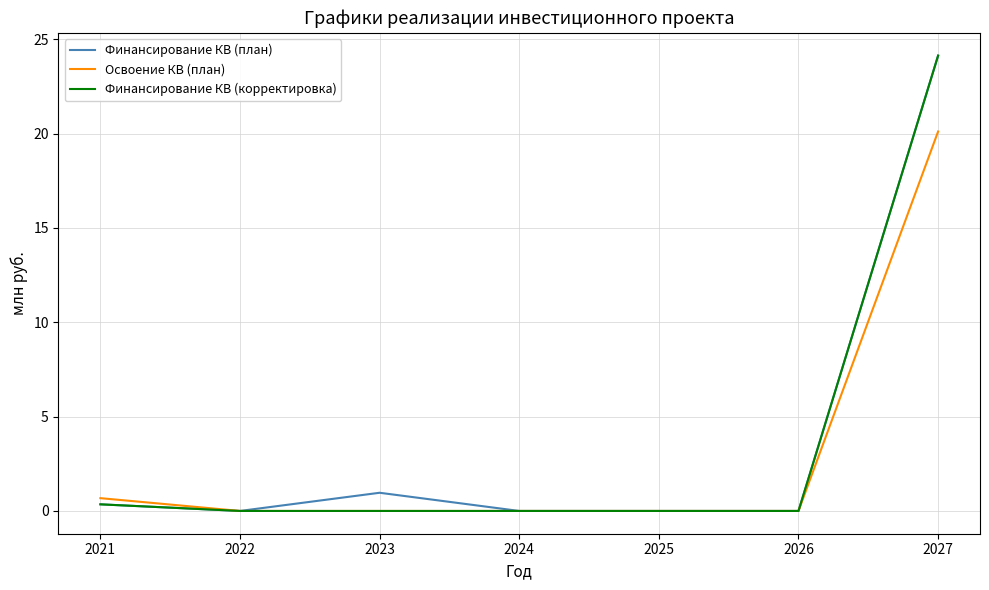

What is the average value of the Финансирование КВ (корректировка) series?

3.5